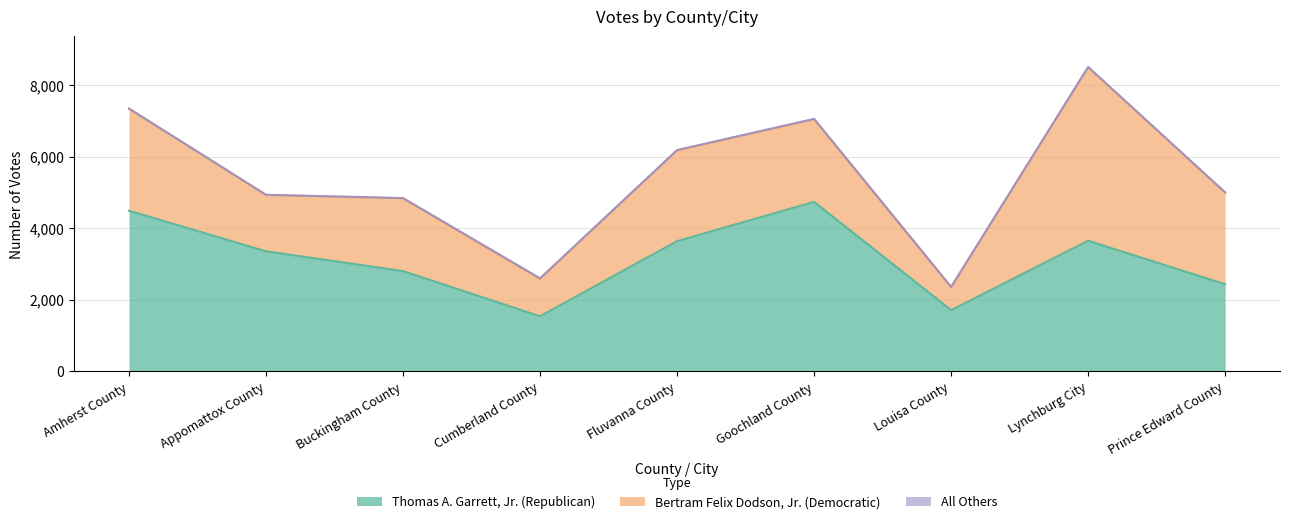

What is the maximum value shown in the chart?

4840